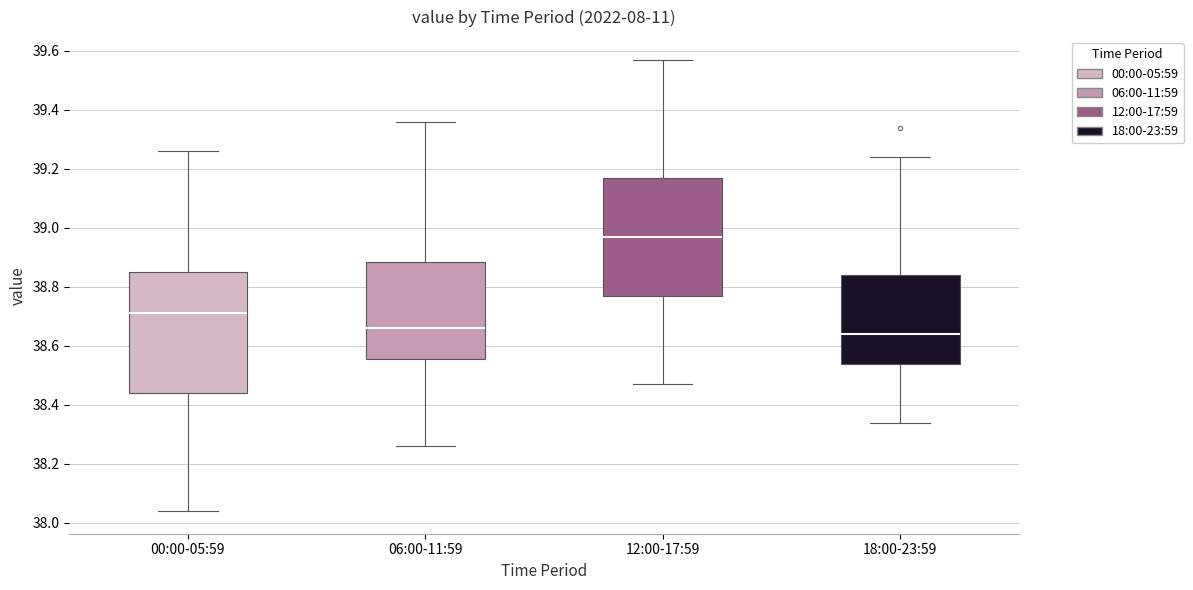

Where is the lower edge of the box for 00:00-05:59 on the y-axis? The values are not printed on the chart, so give them approximately, as read against the axis.

38.44